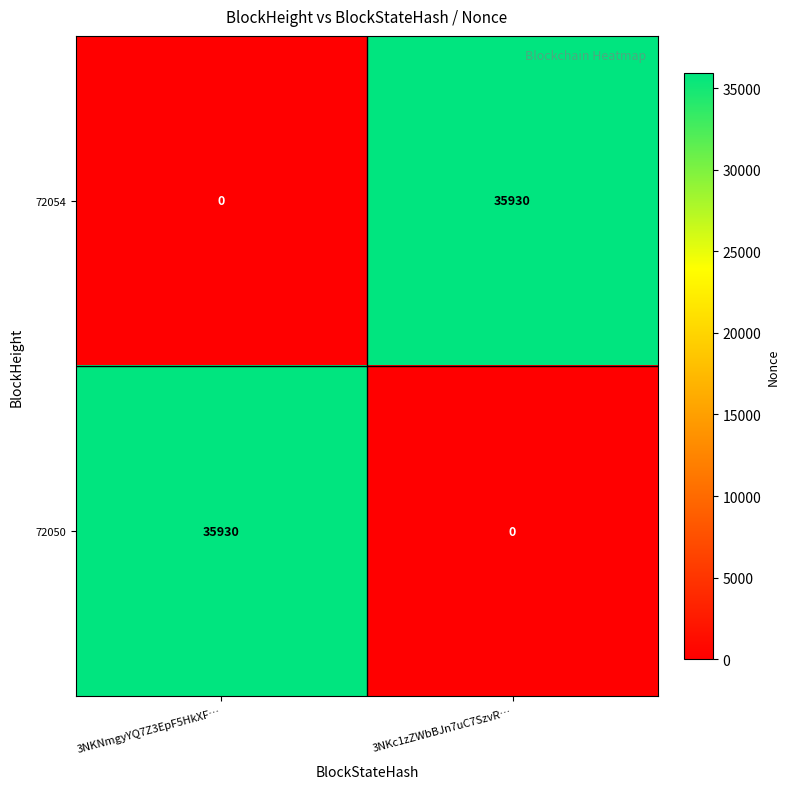

What is the difference between the 72054 values at 3NKNmgyYQ7Z3EpF5HkXF… and 3NKc1zZWbBJn7uC7SzvR…?

35930